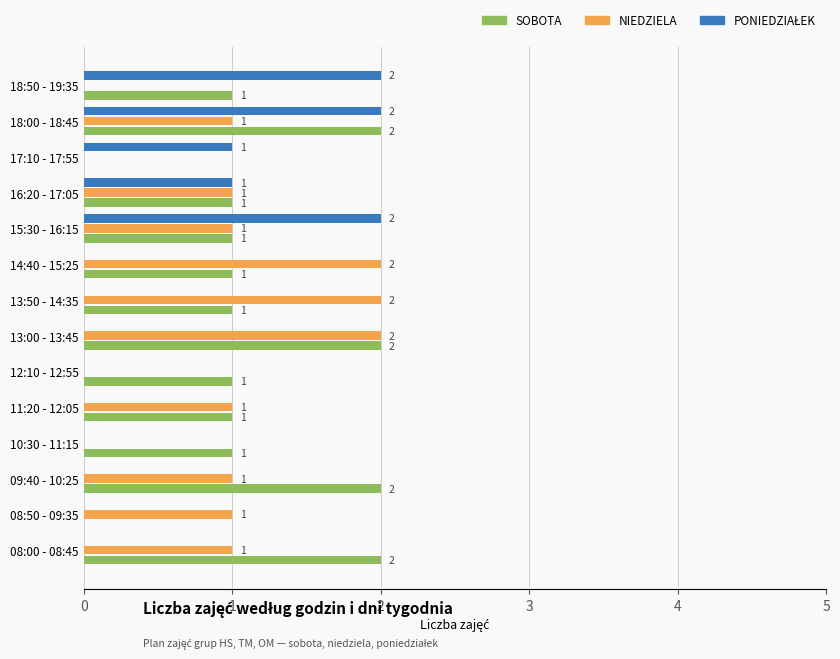

Count the number of data series in this chart.

3